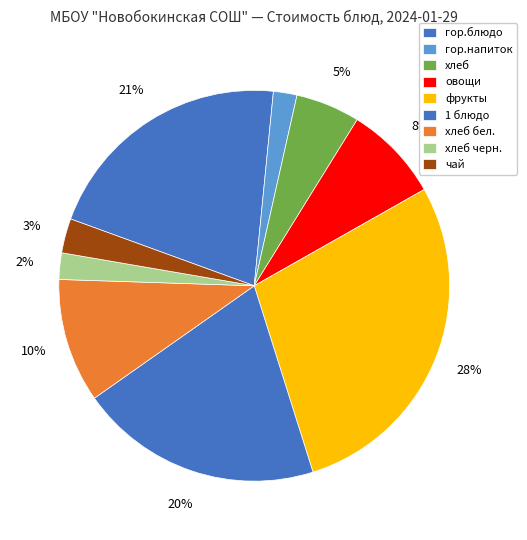

Which category has the biggest portion of the pie?

фрукты